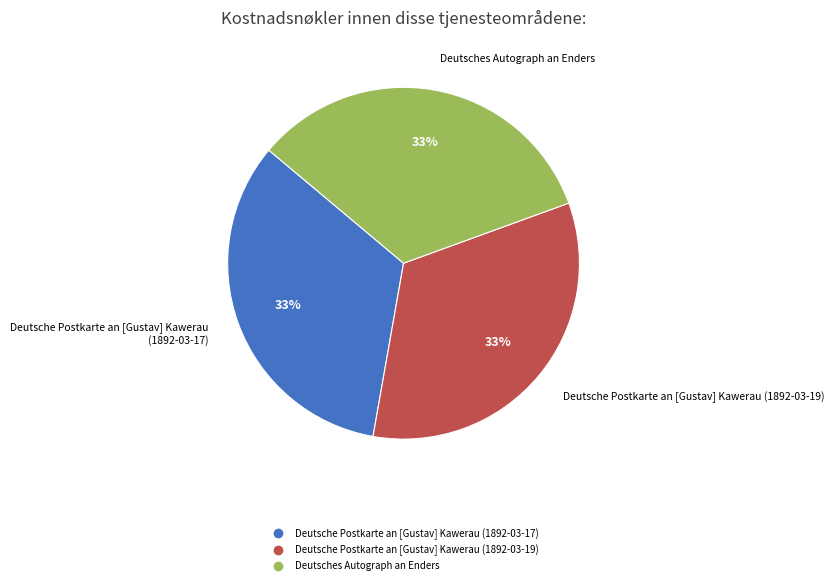

Approximately how many times larger is the value at Deutsche Postkarte an [Gustav] Kawerau (1892-03-17) compared to Deutsches Autograph an Enders?

1.0